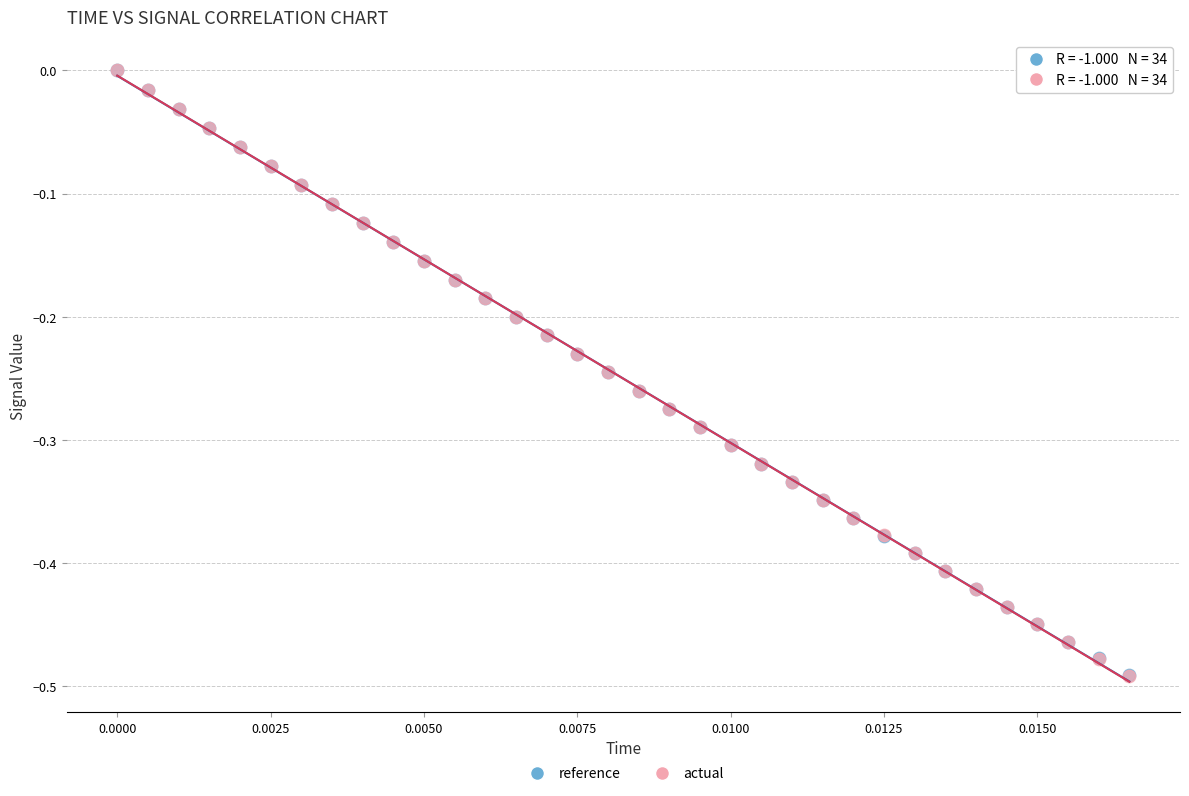

What are all the series names shown in the legend?

reference, actual